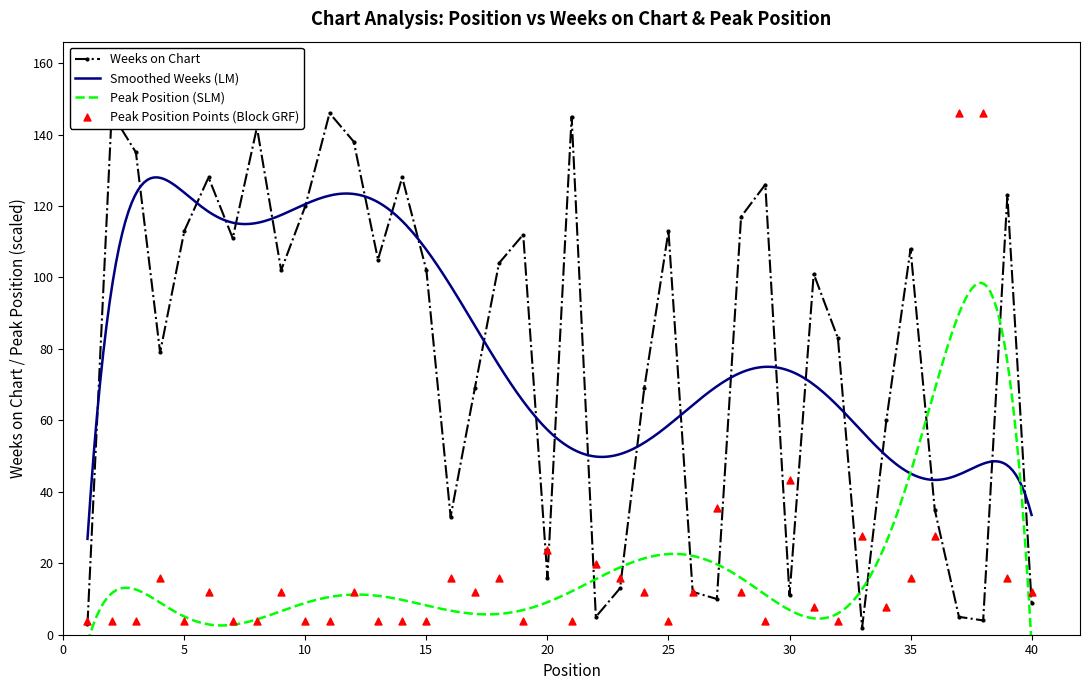

Is the value of Weeks on Chart at 32 greater than the value of Peak Position at 22?

Yes